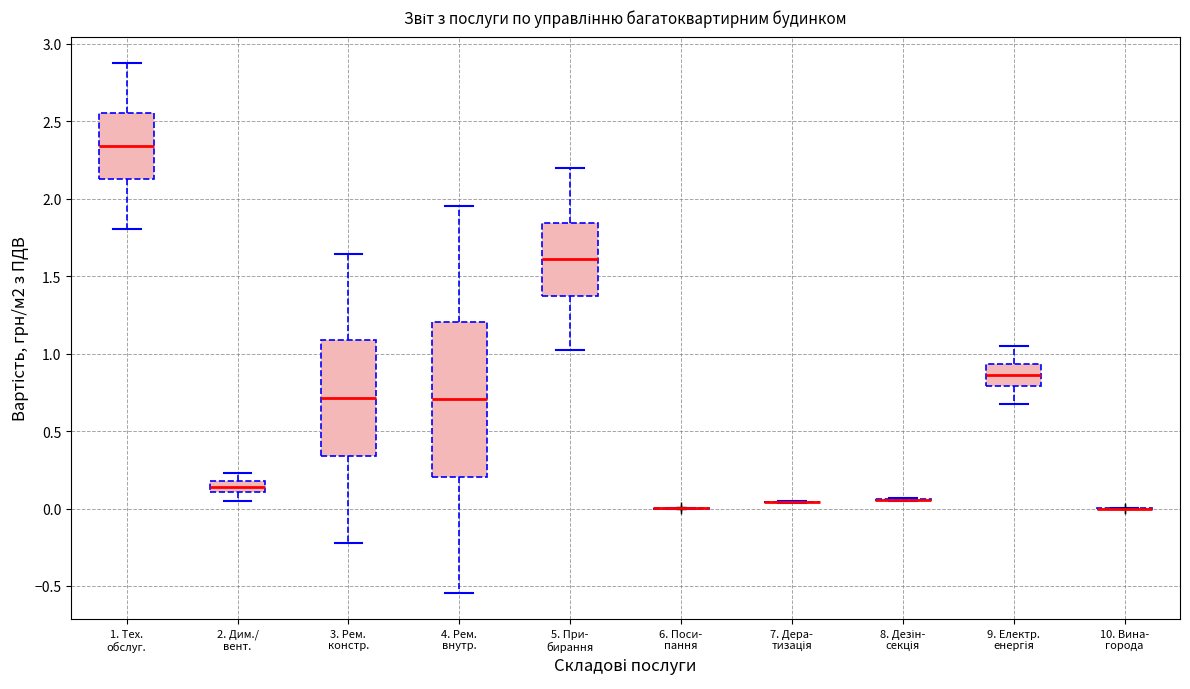

Which box is the tallest, from its lower edge to its upper edge?

4. Рем. внутр.